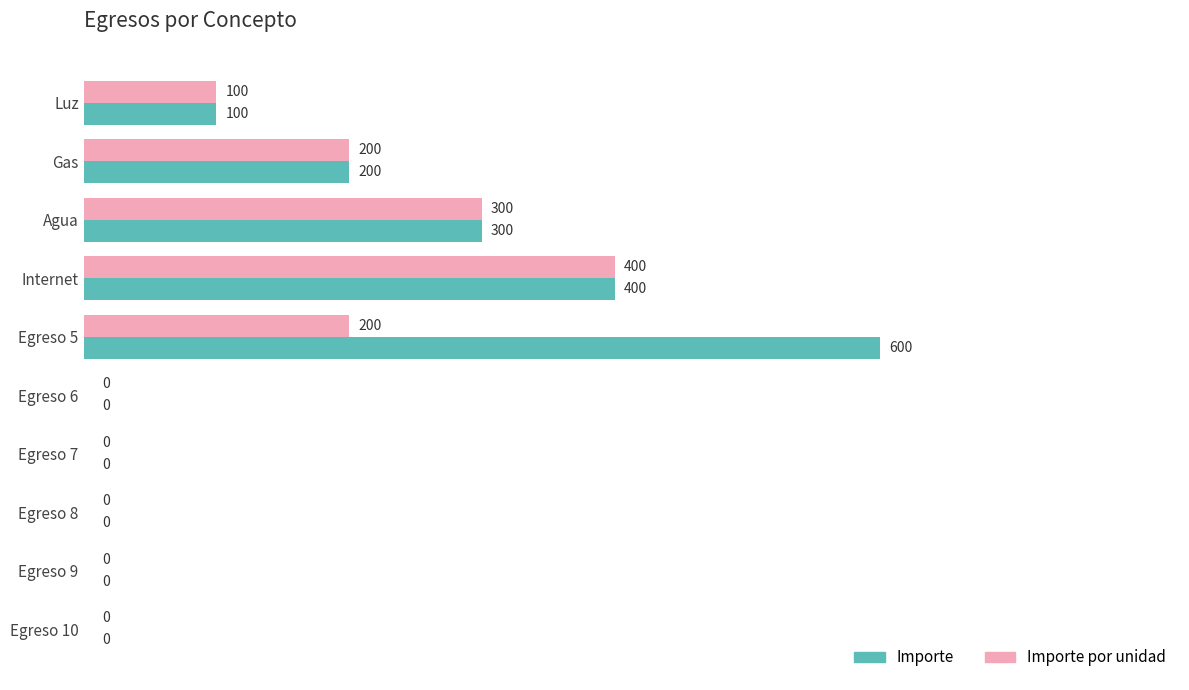

What is the sum of all Importe values?

1600